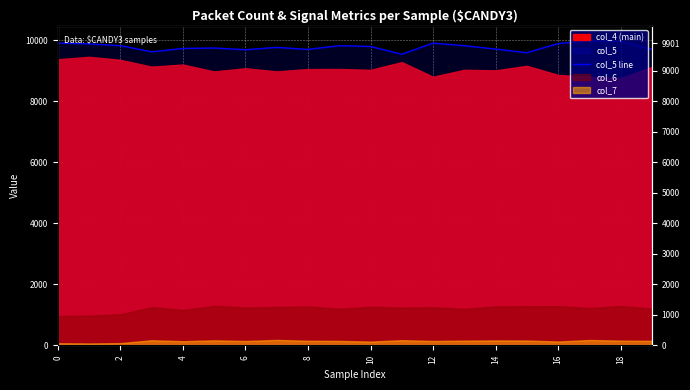

How many interior local peaks (higher than both neighbors) does the data have?

5